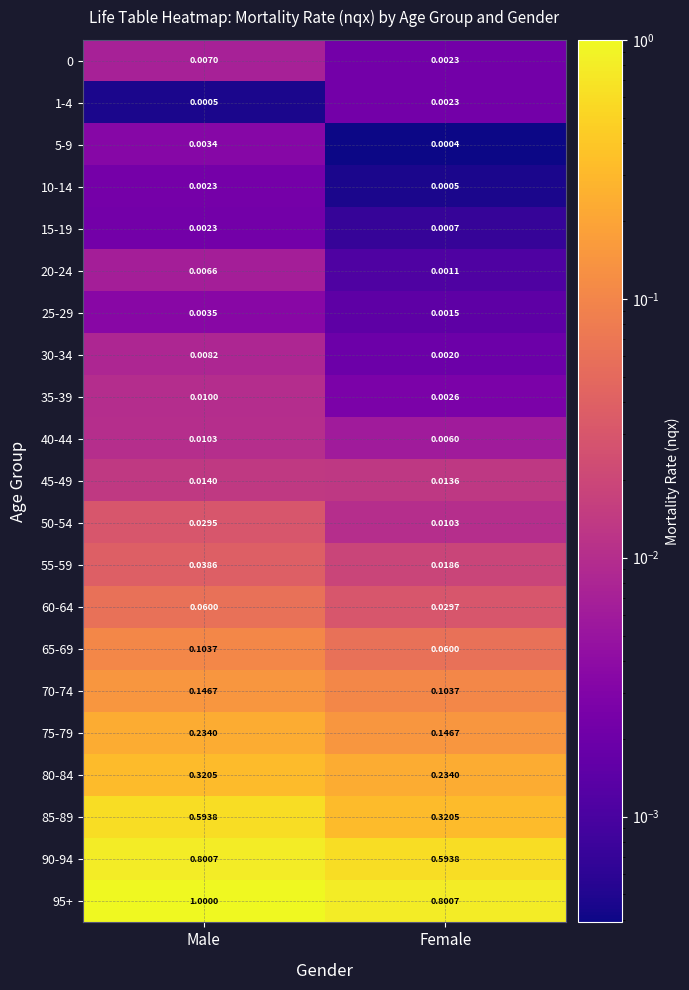

Rank the categories by 45-49 value from lowest to highest.

Female, Male